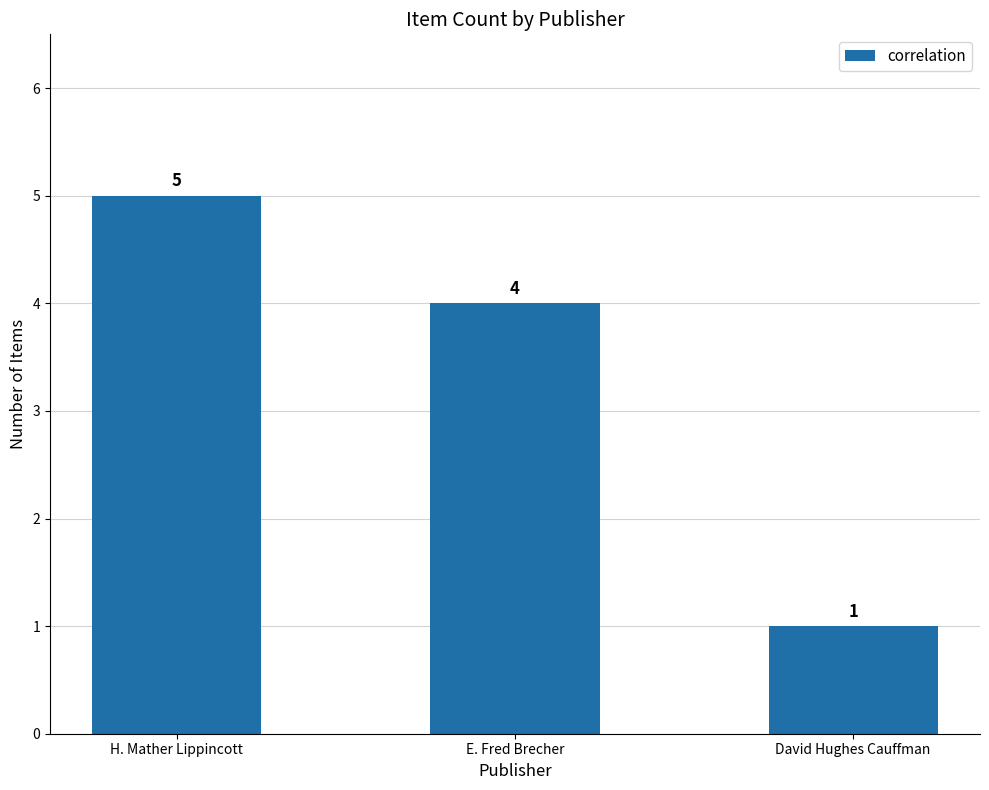

At which label does the data first exceed 4?

H. Mather Lippincott